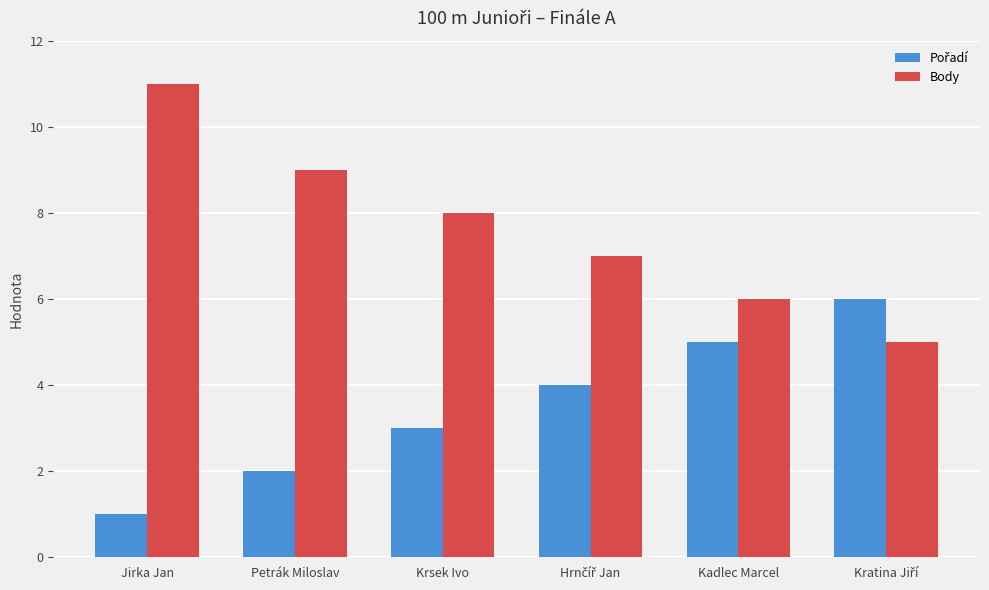

What is the label of the 1st bar from the left?

Jirka Jan